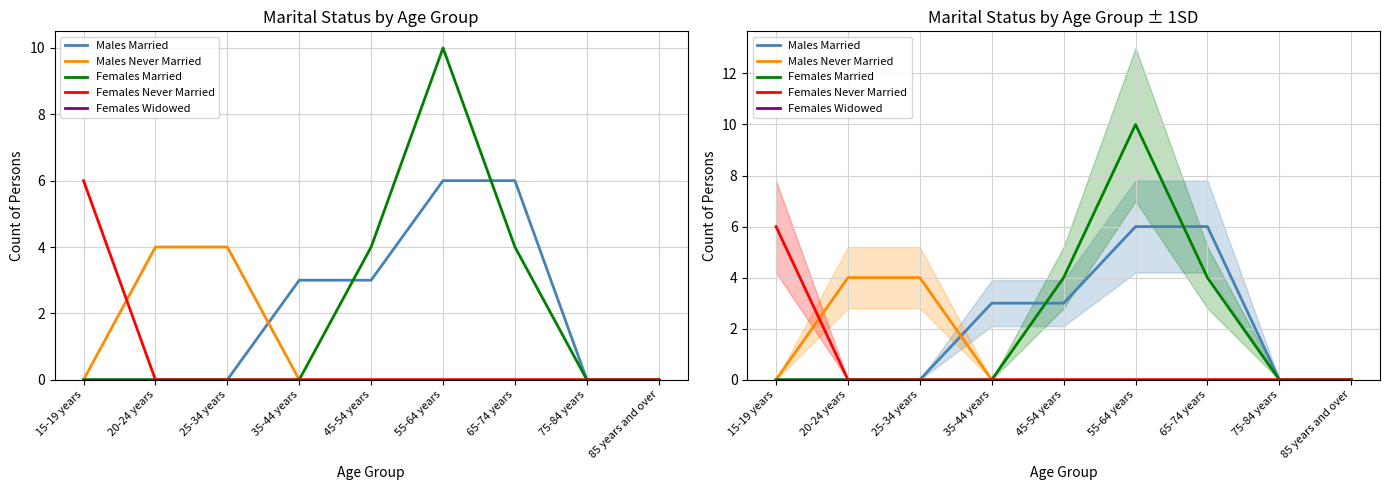

How many lines are shown in the chart?

5